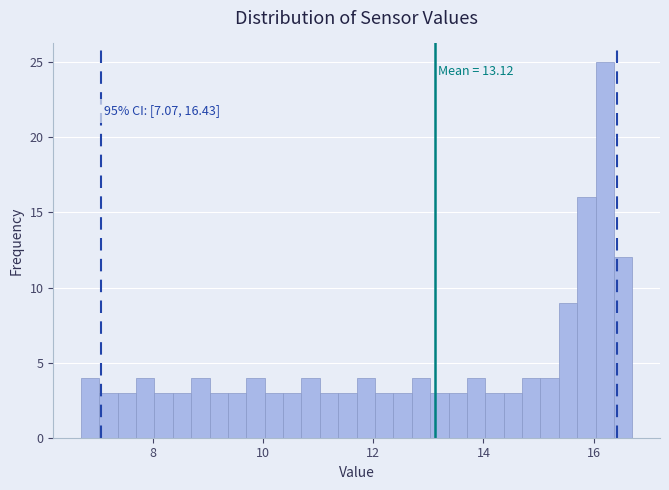

Read against the x-axis, roughly where is the centre of the tallest bar?

16.2